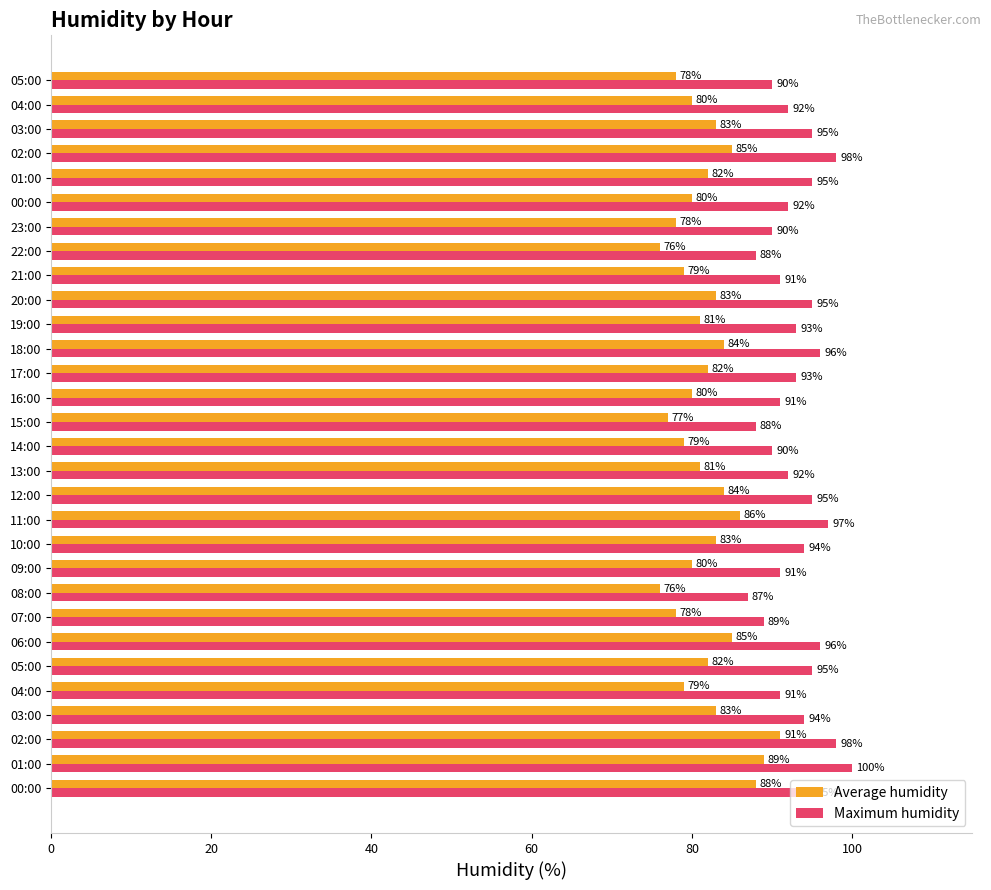

Which category has the lowest value in the Maximum humidity series?

08:00